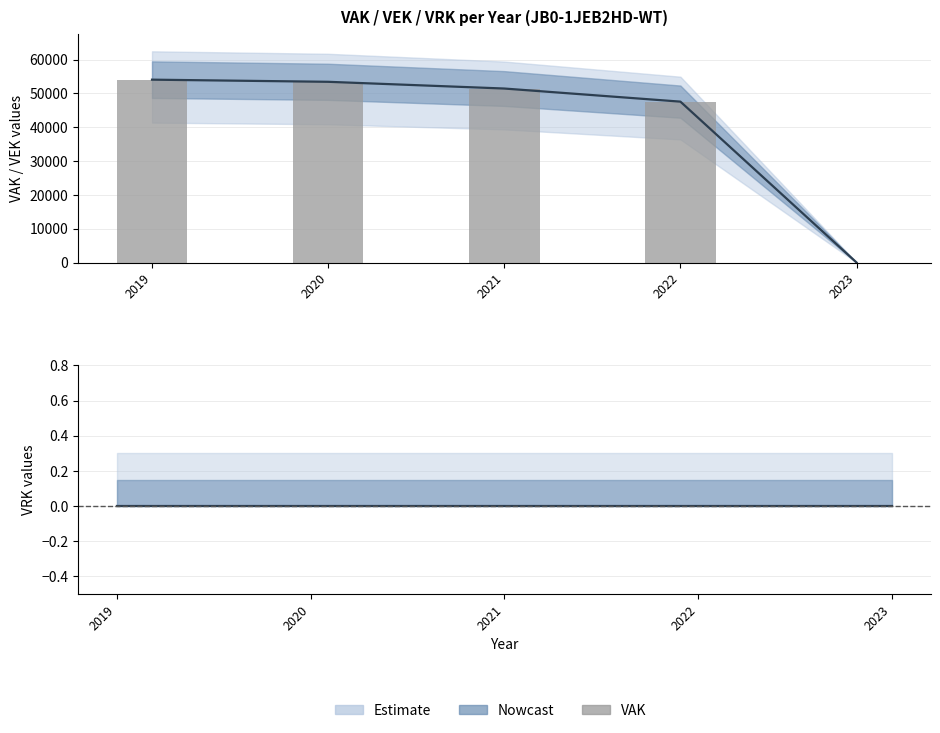

Count the number of categories in the chart.

5